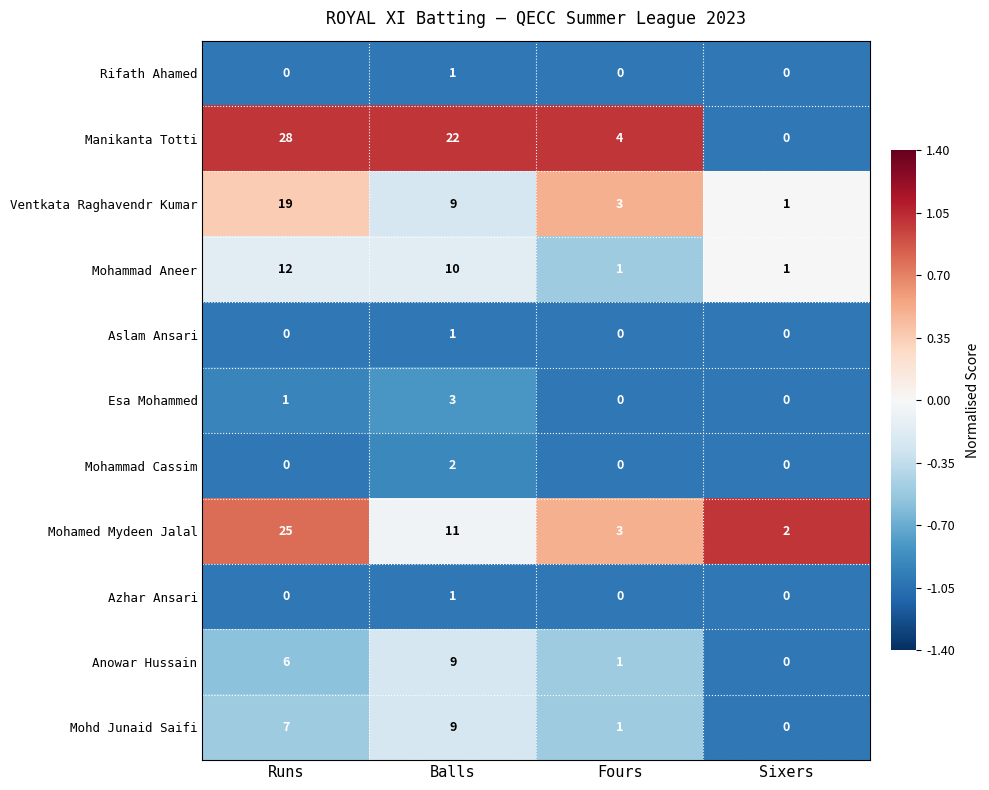

Which series has the widest spread of values?

Manikanta Totti